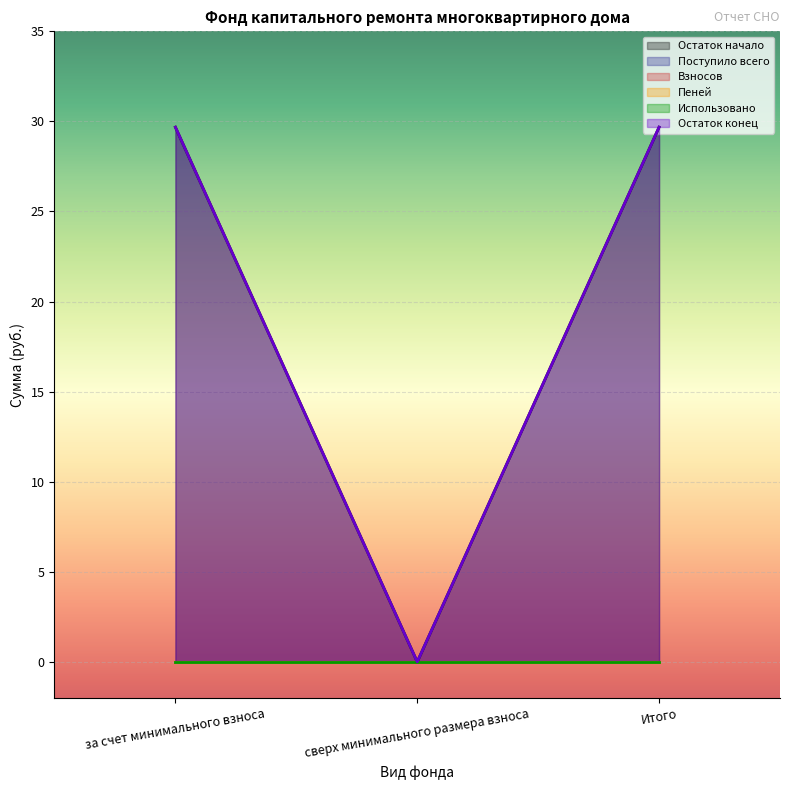

Does the chart display data point markers on the line(s)?

No